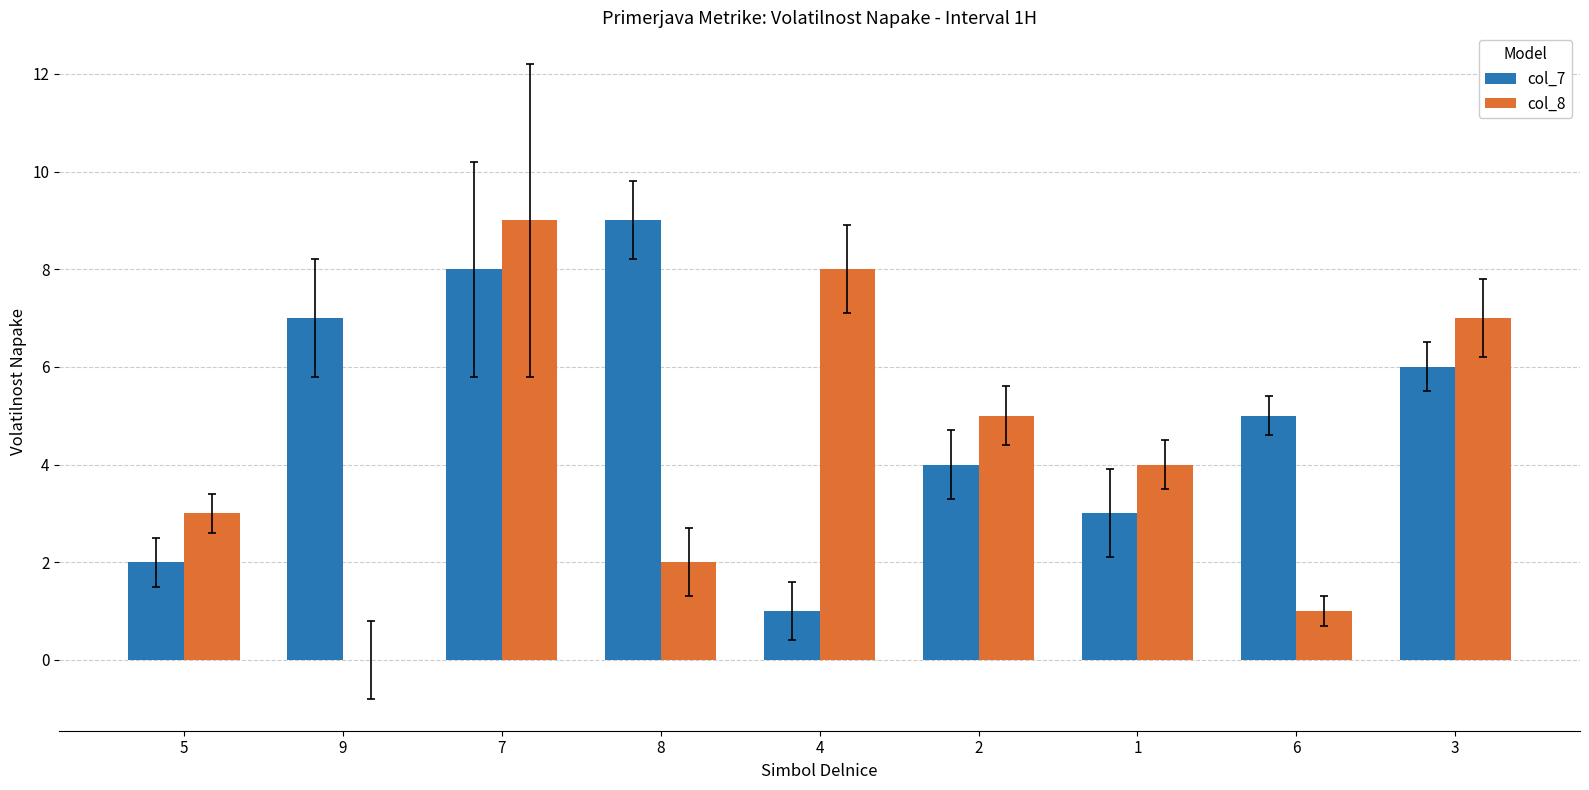

How many groups of bars are there?

9